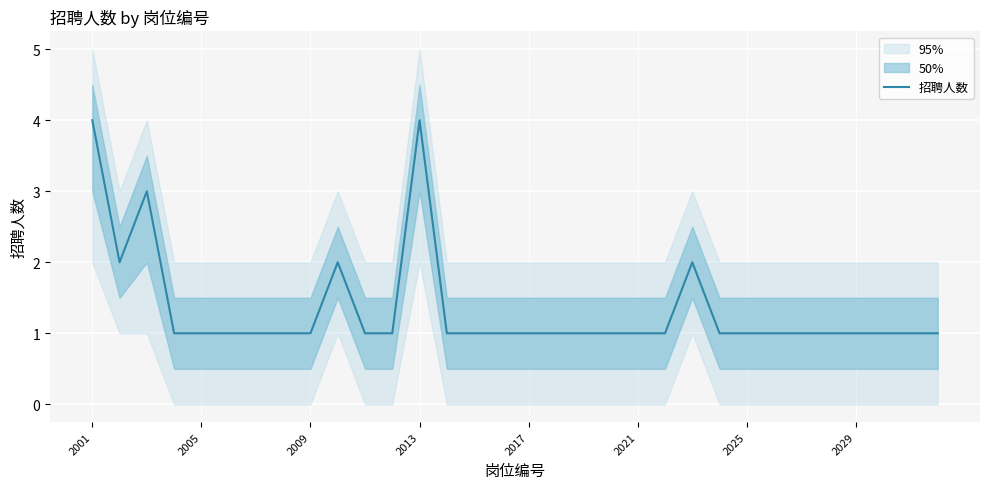

What is the ratio of the value at 31 to the value at 14?

1.0